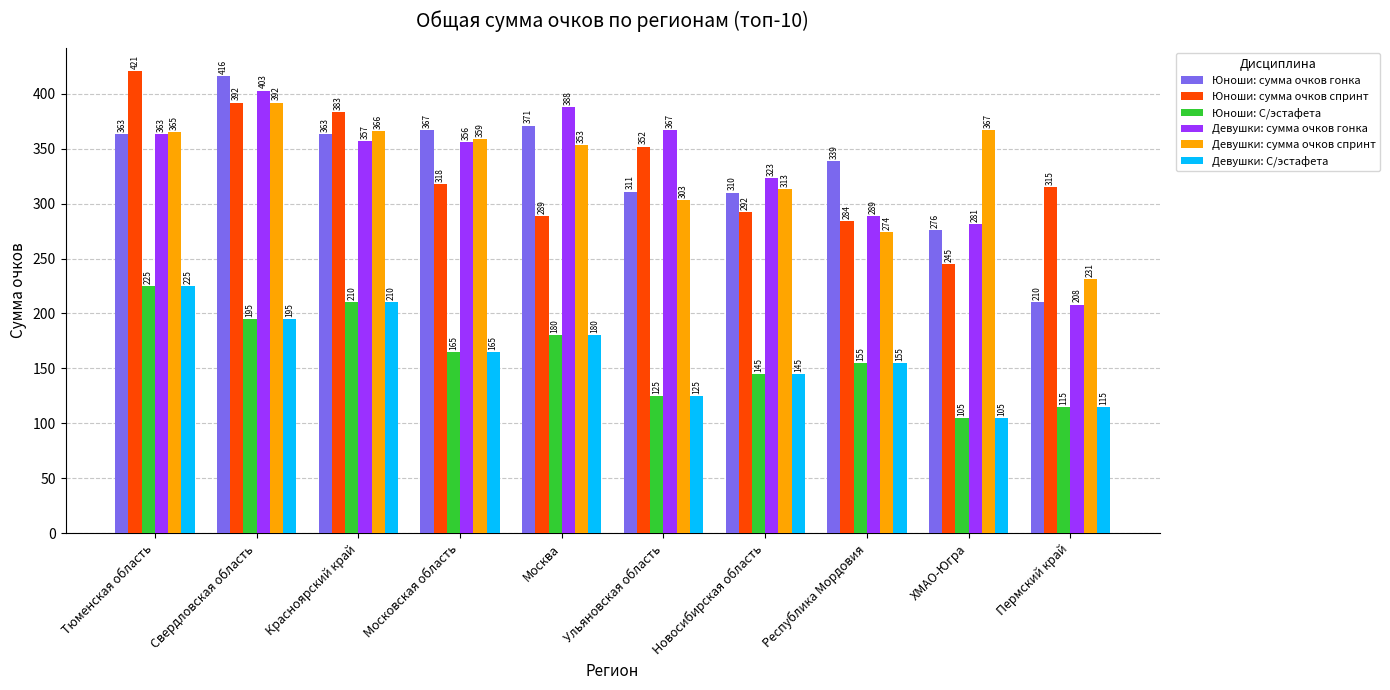

Reading right to left, transcribe all the data shown in this chart.

Юноши: сумма очков гонка: 210	276	339	310	311	371	367	363	416	363
Юноши: сумма очков спринт: 315	245	284	292	352	289	318	383	392	421
Юноши: С/эстафета: 115	105	155	145	125	180	165	210	195	225
Девушки: сумма очков гонка: 208	281	289	323	367	388	356	357	403	363
Девушки: сумма очков спринт: 231	367	274	313	303	353	359	366	392	365
Девушки: С/эстафета: 115	105	155	145	125	180	165	210	195	225